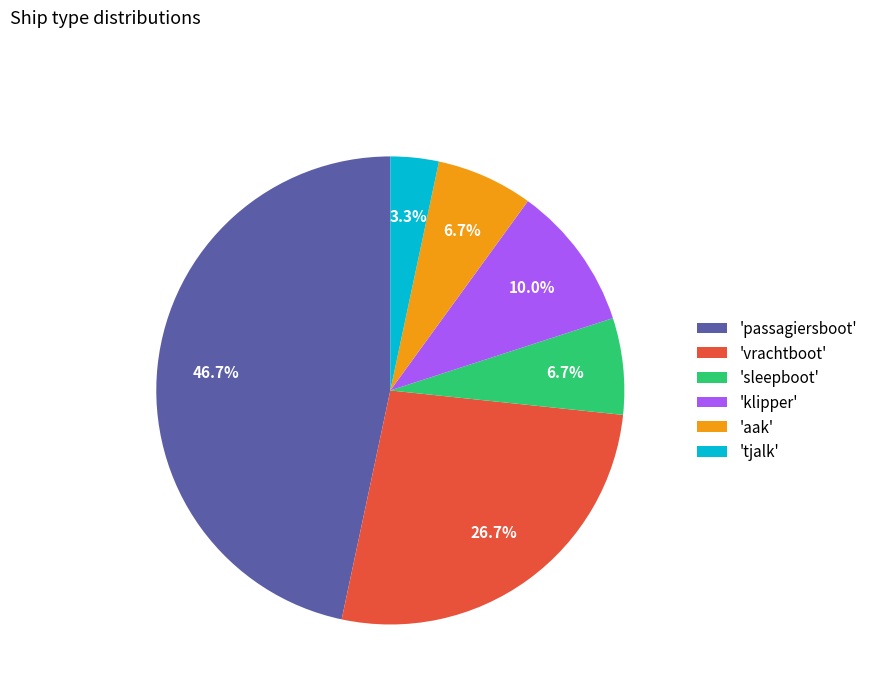

Which category has the smallest portion of the pie?

'tjalk'